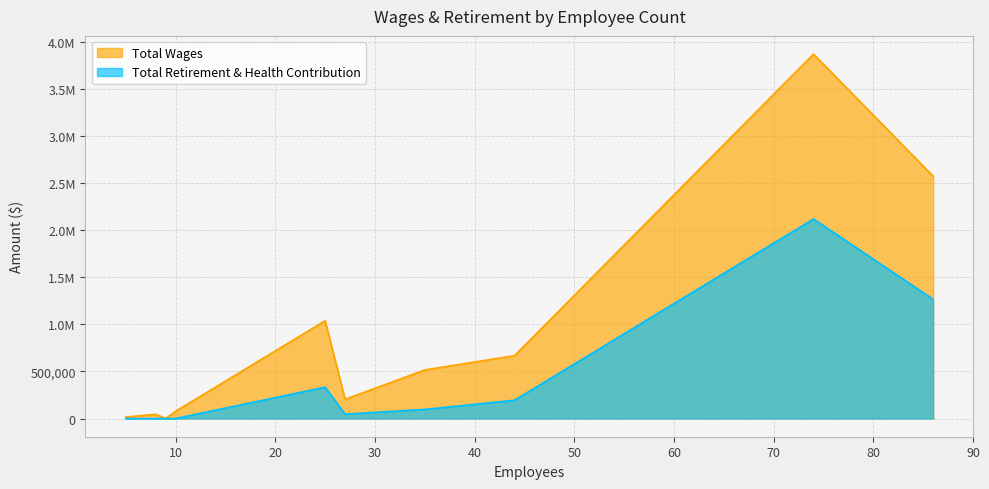

The Total Retirement & Health Contribution series shows 22122 at 27. True or false?

False